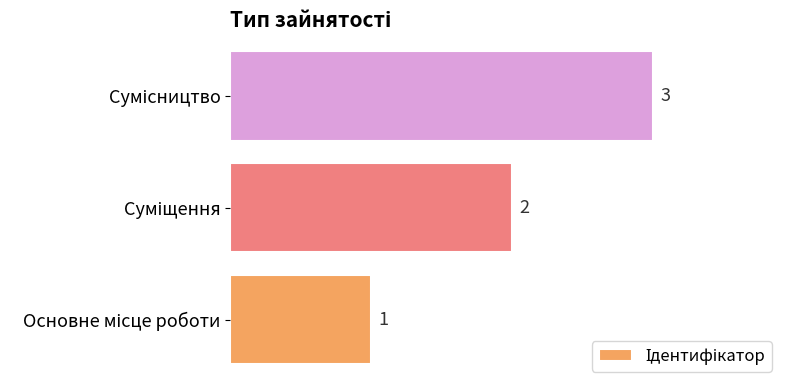

What is the sum of all values?

6